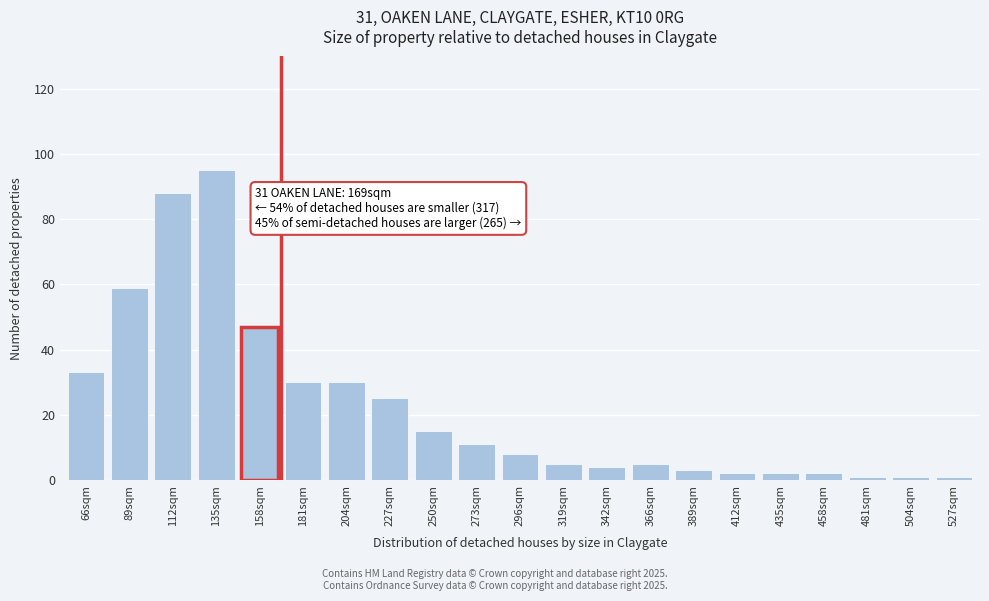

Reading right to left, what are all the values shown in this chart?

527sqm=1	504sqm=1	481sqm=1	458sqm=2	435sqm=2	412sqm=2	389sqm=3	366sqm=5	342sqm=4	319sqm=5	296sqm=8	273sqm=11	250sqm=15	227sqm=25	204sqm=30	181sqm=30	158sqm=47	135sqm=95	112sqm=88	89sqm=59	66sqm=33